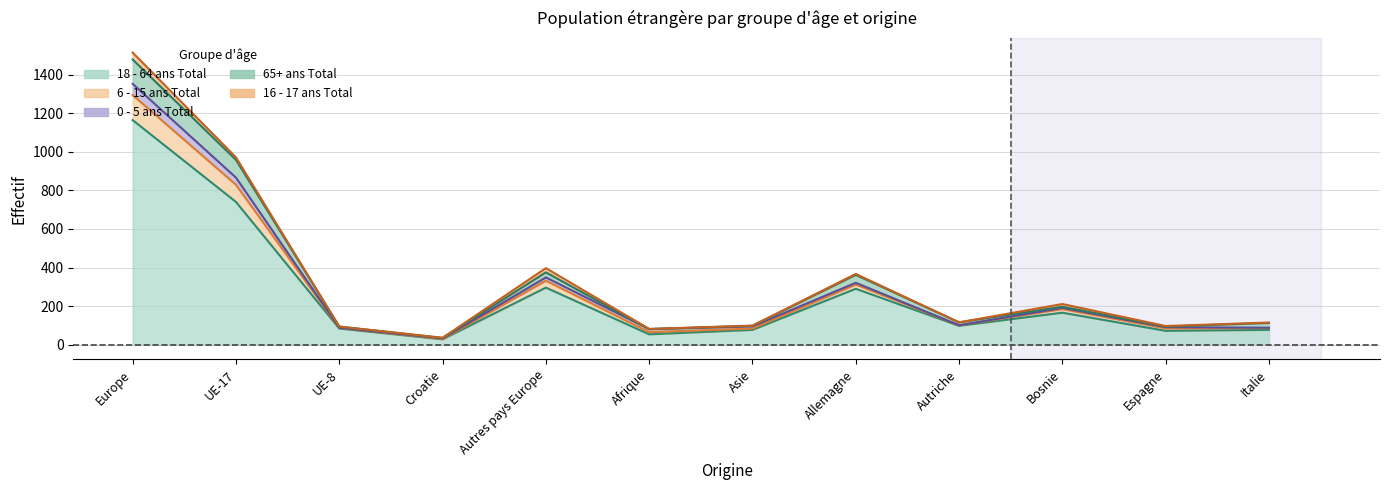

Is it true that 65+ ans Total equals 143 at Asie?

False